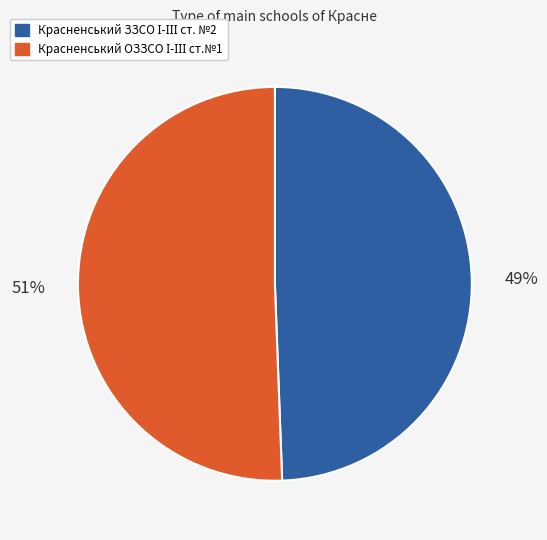

To the nearest percent, what is the average slice percentage?

50%